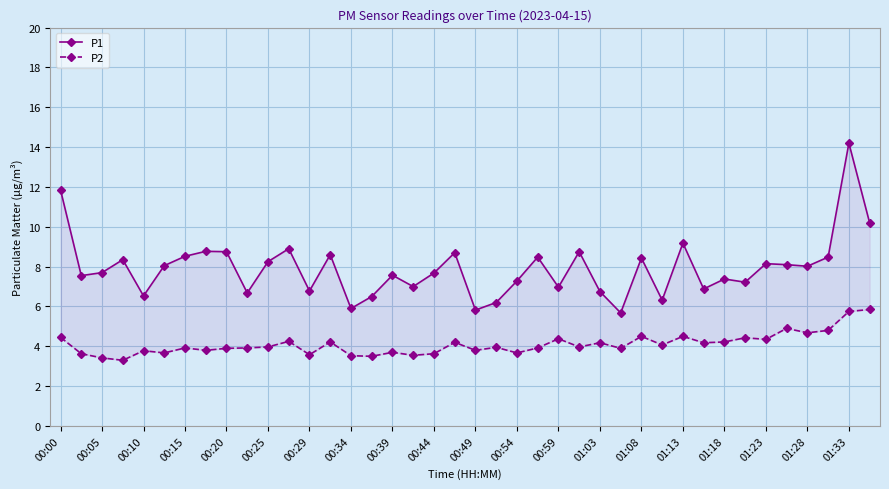

How many lines are shown in the chart?

2